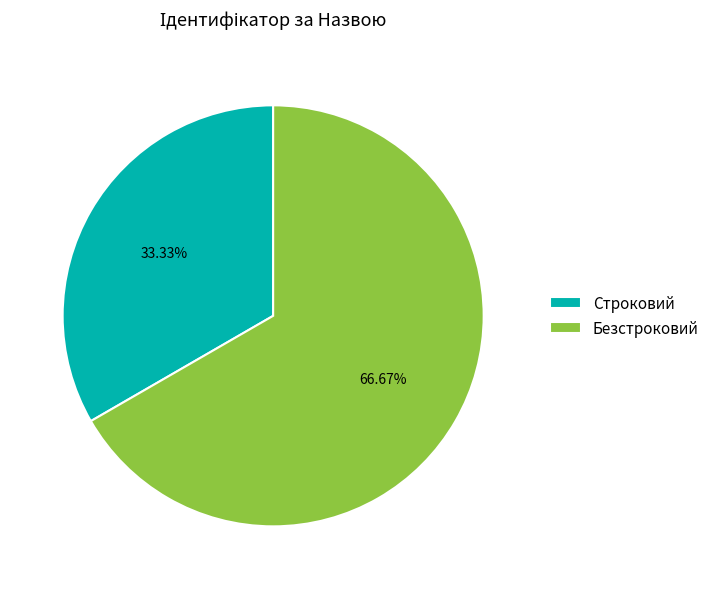

To the nearest percent, what portion does Строковий represent?

33%